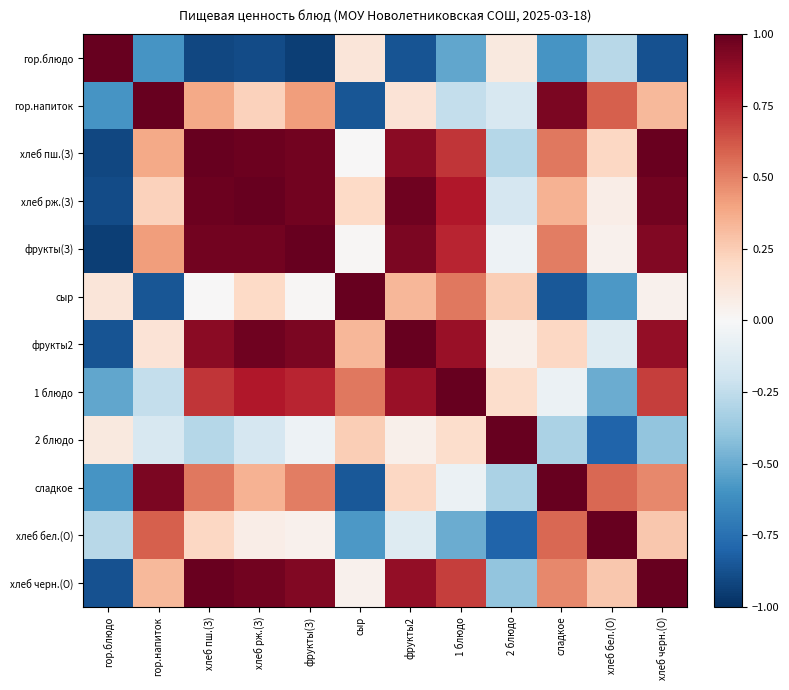

At how many categories does at least one series exceed 0?

12